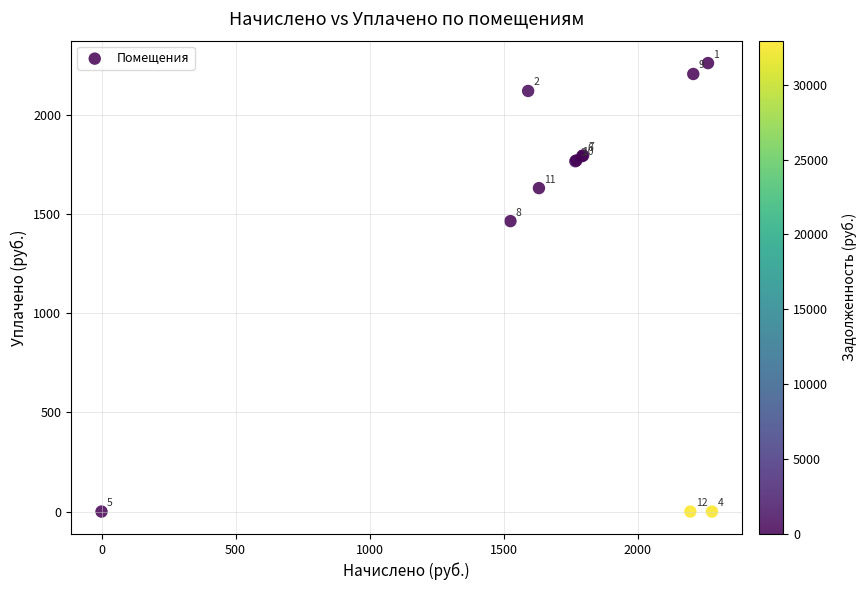

What Y value in the scatter plot is closest to 1130?

1464.9